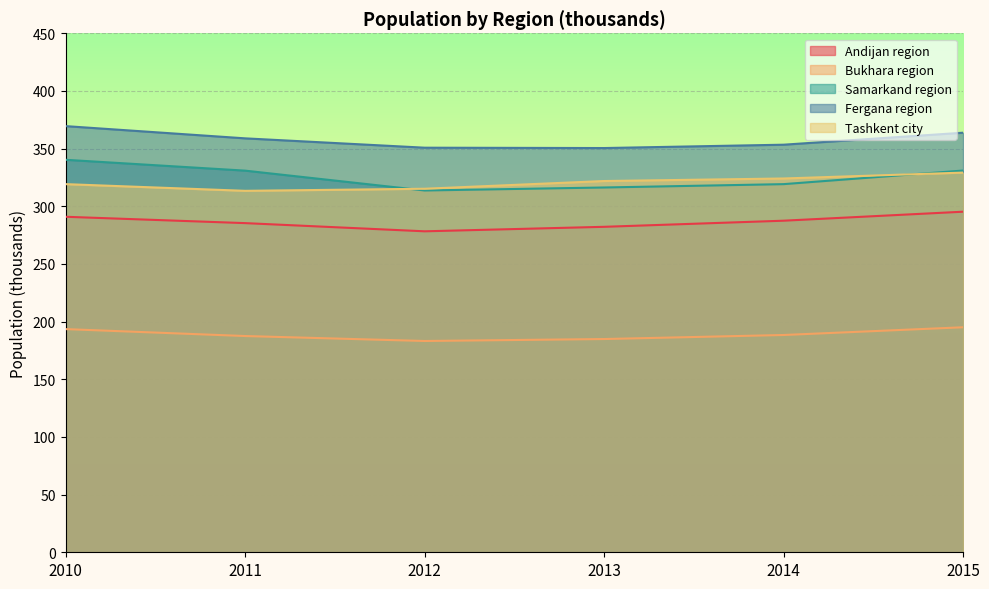

Between 2012 and 2013, which series saw the biggest shift?

Tashkent city